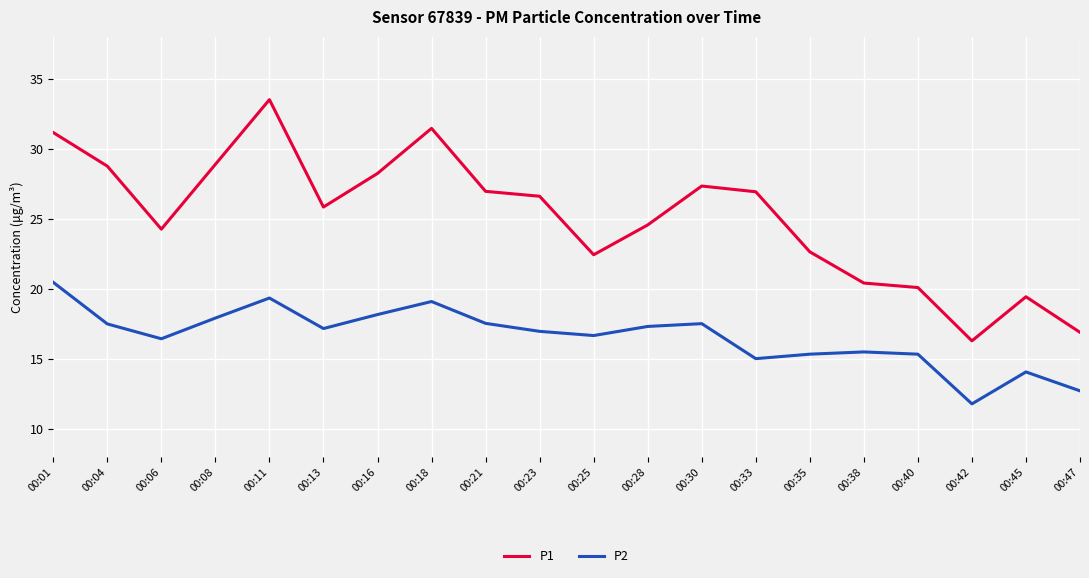

True or false: P2 has more than 0 points higher than both neighbors.

True